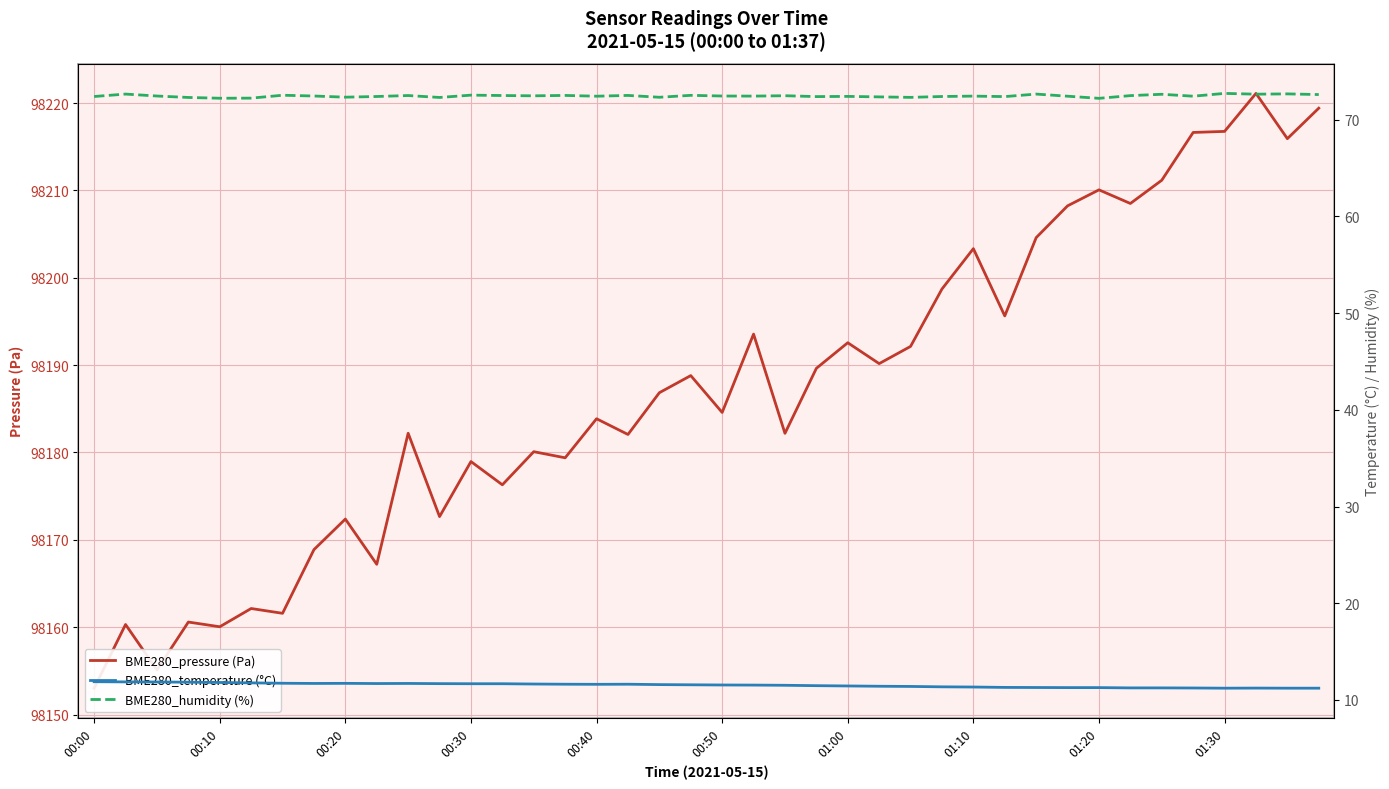

Which series has the widest spread of values?

BME280_pressure (Pa)